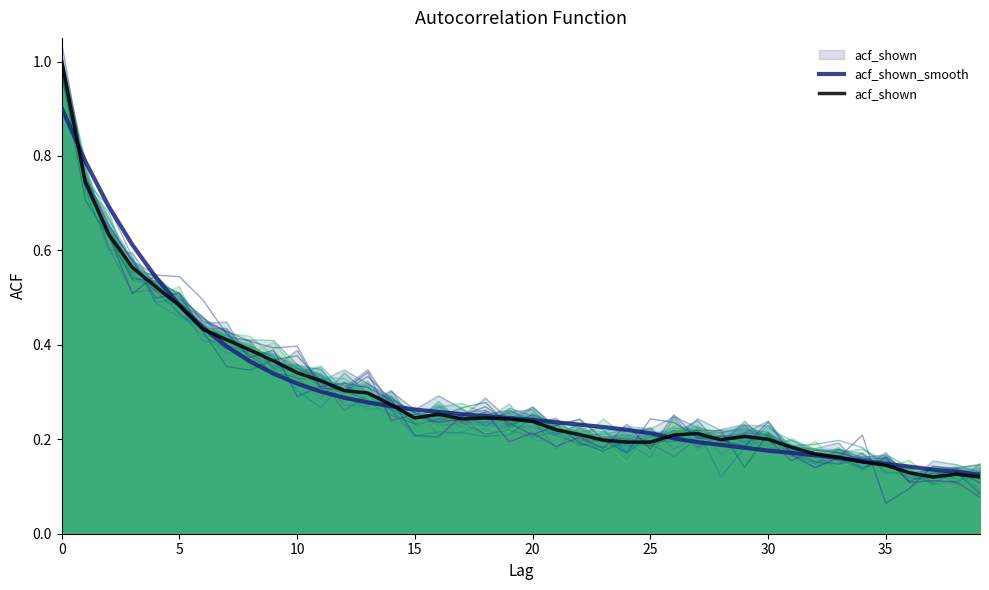

True or false: acf_shown has a value of 0.2 at 29.

True